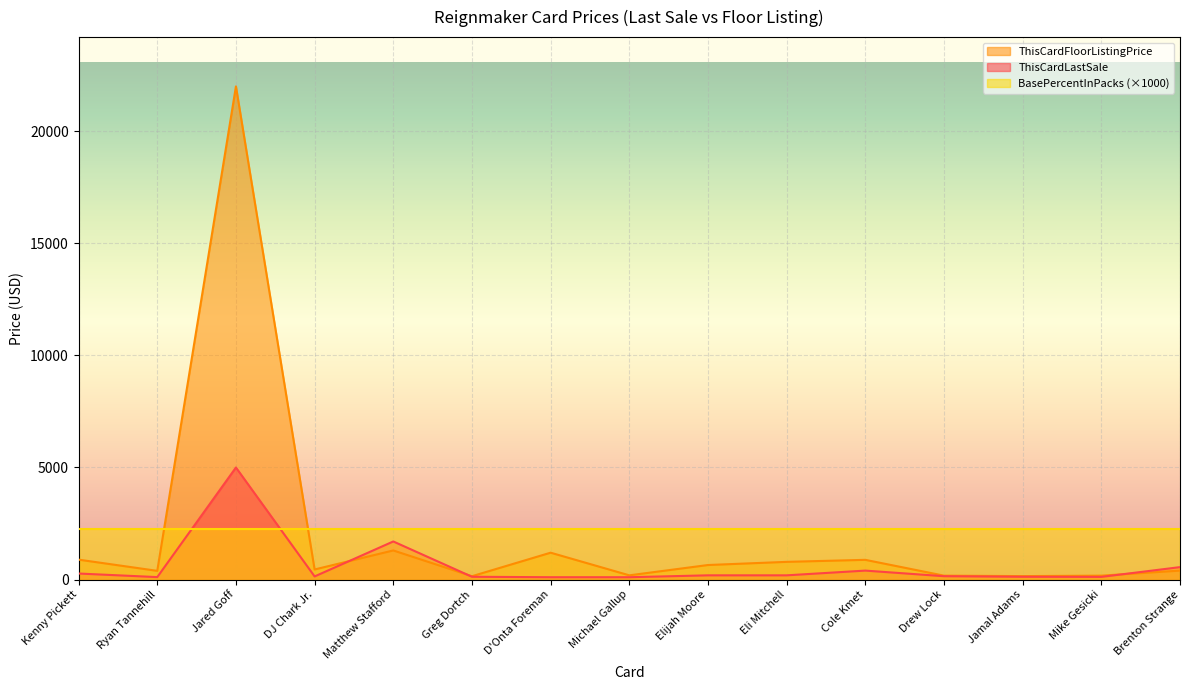

Is the value of ThisCardFloorListingPrice at Michael Gallup greater than the value of ThisCardLastSale at Cole Kmet?

No